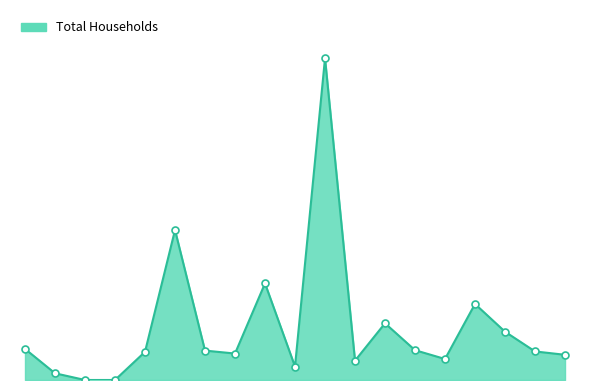

Reading left to right, list all the values displayed in this chart.

74	16	0	0	67	357	70	63	230	32	766	46	135	71	50	181	115	68	60